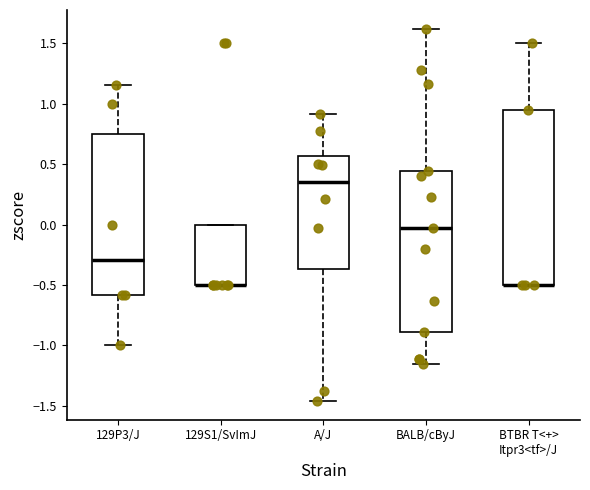

Reading left to right, read every box against the y-axis: the position of its median line, the range the box covers, and the ends of its whiskers. The values are not printed on the chart, so give them approximately, as read against the axis.

129P3/J: median -0.30, box -0.60 to 0.75, whiskers -1.00 to 1.15
129S1/SvImJ: median -0.50 (drawn on the box's lower edge), box -0.50 to 0.00, whiskers -0.50 to 0.00
A/J: median 0.35, box -0.35 to 0.55, whiskers -1.45 to 0.90
BALB/cByJ: median -0.05, box -0.90 to 0.45, whiskers -1.15 to 1.60
BTBR T<+> Itpr3<tf>/J: median -0.50 (drawn on the box's lower edge), box -0.50 to 0.95, whiskers -0.50 to 1.50